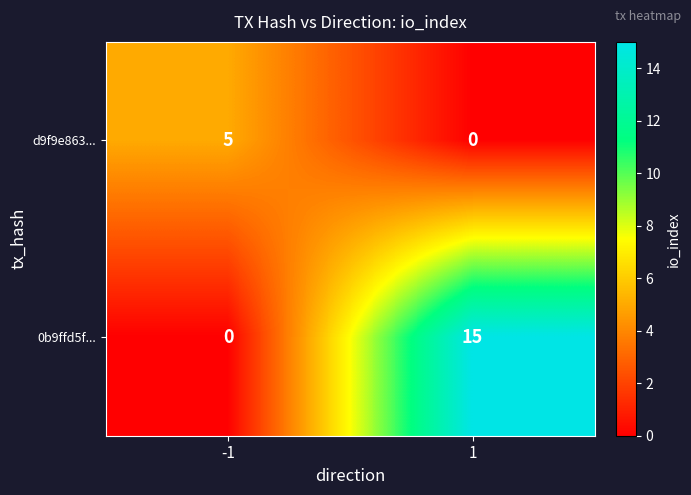

Which series has the largest total across all categories?

0b9ffd5f...